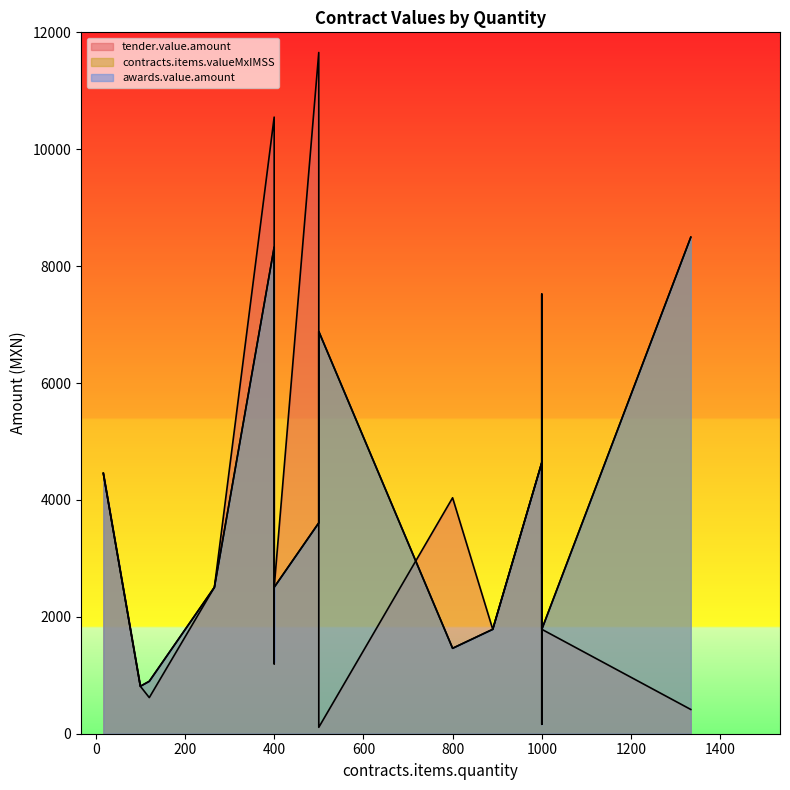

At which label does tender.value.amount first exceed 2505?

17